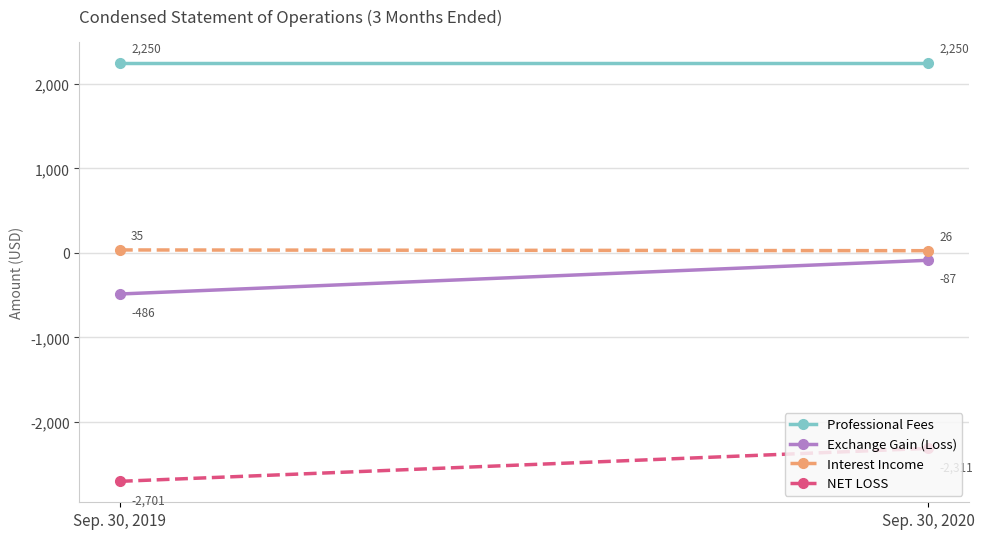

What is the approximate value of Interest Income at Sep. 30, 2020?

26